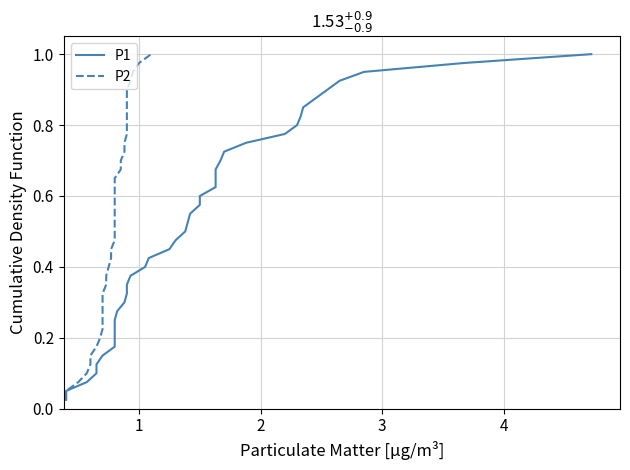

What is the difference between the maximum and second lowest values in the P2 series?

0.9